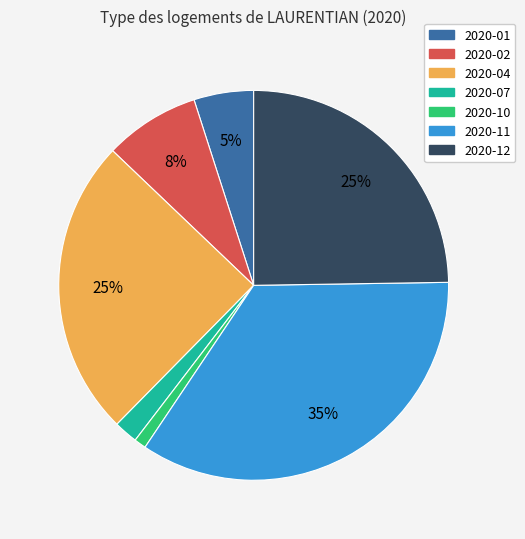

Is there a majority slice in this chart?

No